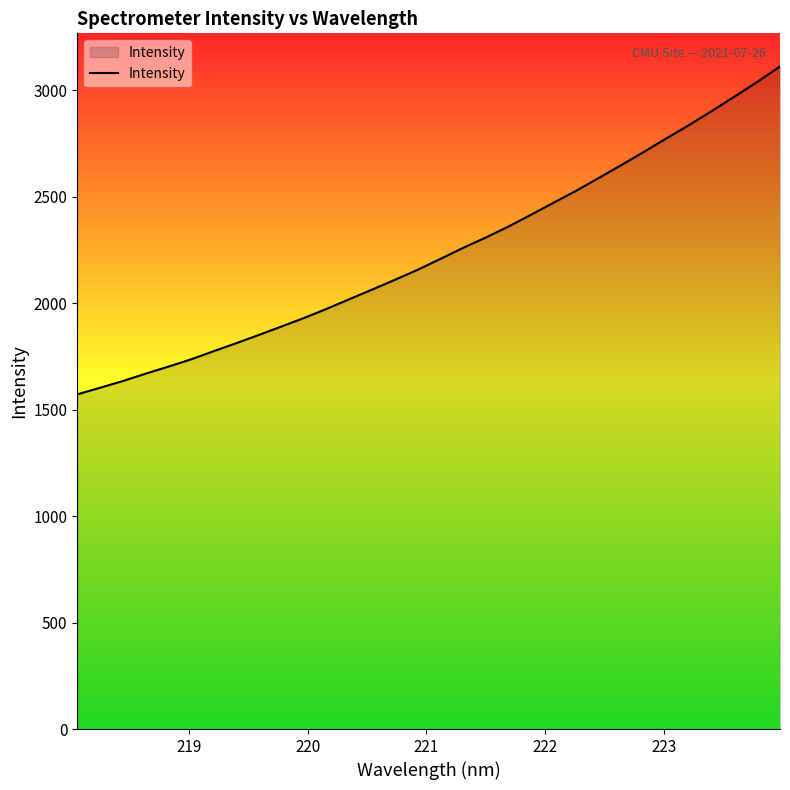

What is the average value?

2238.1